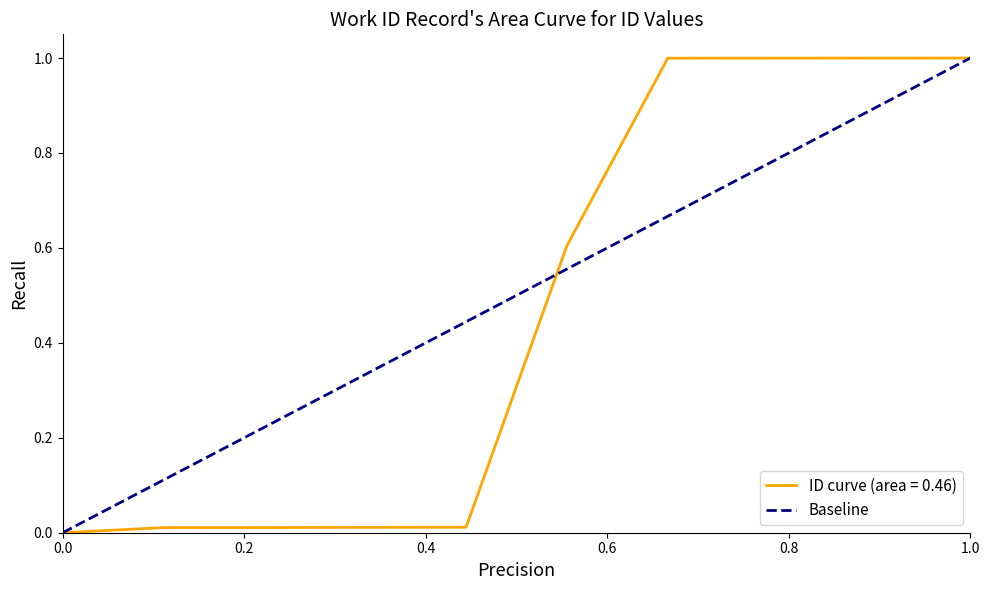

Is it true that ID curve (area = 0.46) equals 0.6 at 0.0?

False